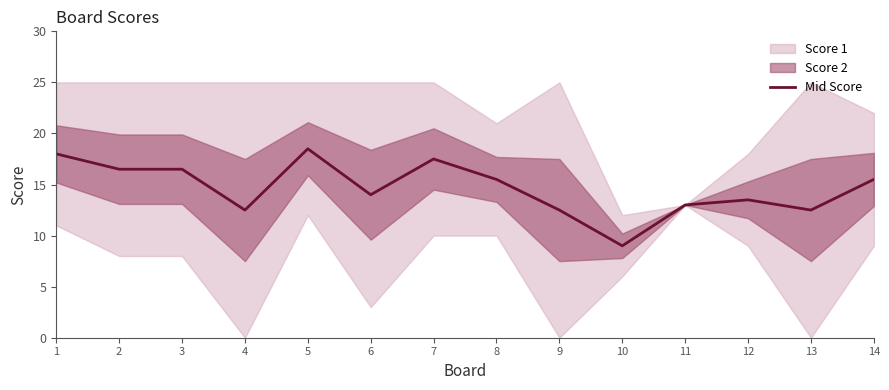

Where is the first local maximum?

5